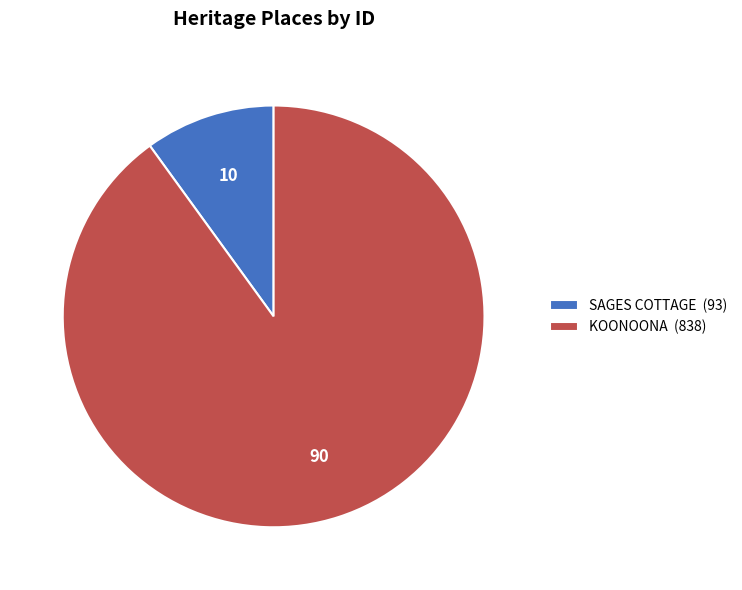

True or false: KOONOONA accounts for 99% of the total.

False